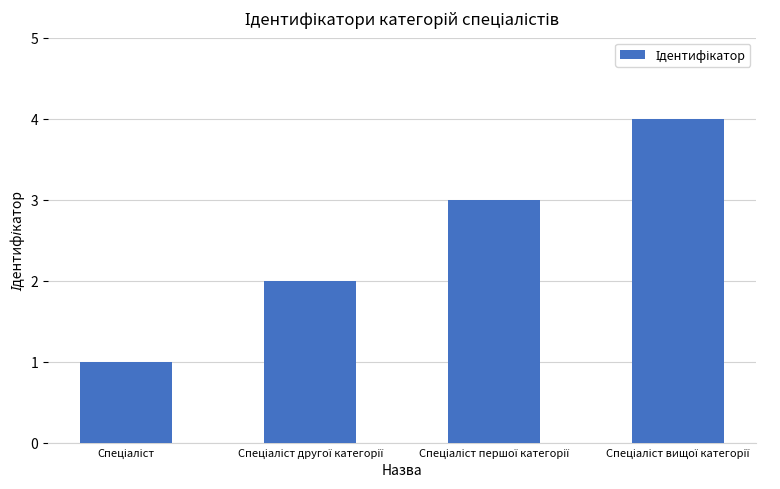

What is the sum of all values?

10